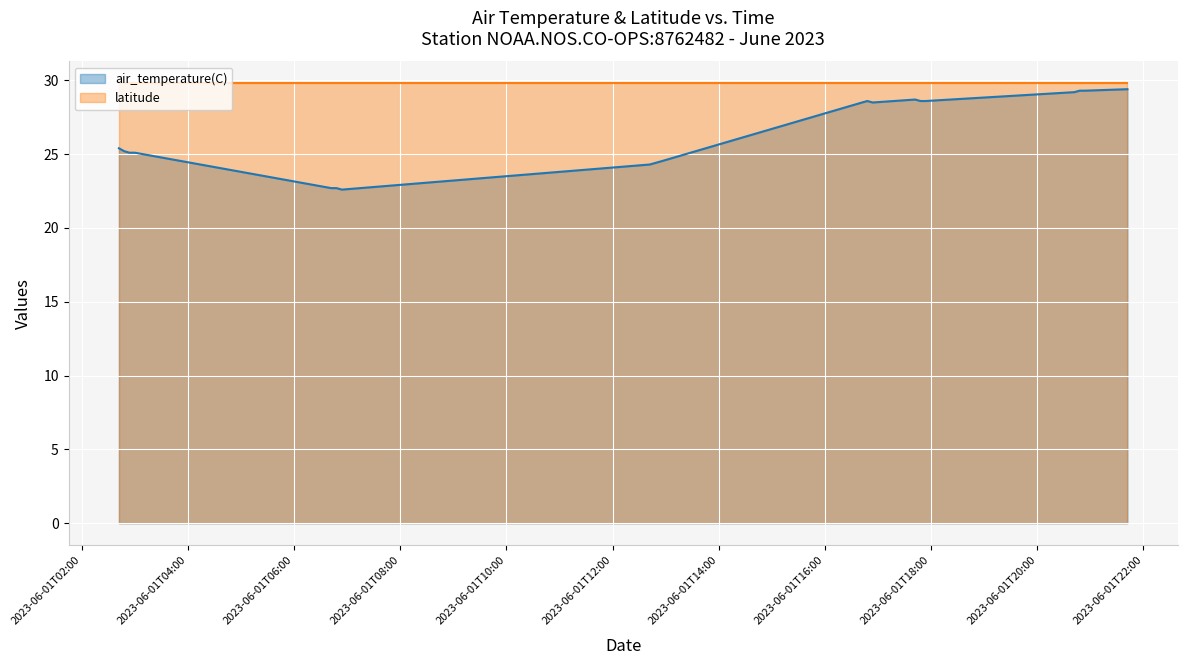

Rank the categories by value from highest to lowest.

2023-06-01T21:42:00Z, 2023-06-01T20:48:00Z, 2023-06-01T20:54:00Z, 2023-06-01T20:42:00Z, 2023-06-01T17:42:00Z, 2023-06-01T16:48:00Z, 2023-06-01T17:48:00Z, 2023-06-01T17:54:00Z, 2023-06-01T16:42:00Z, 2023-06-01T16:54:00Z, 2023-06-01T02:42:00Z, 2023-06-01T02:48:00Z, 2023-06-01T02:54:00Z, 2023-06-01T03:00:00Z, 2023-06-01T12:54:00Z, 2023-06-01T12:48:00Z, 2023-06-01T12:42:00Z, 2023-06-01T06:42:00Z, 2023-06-01T06:48:00Z, 2023-06-01T06:54:00Z